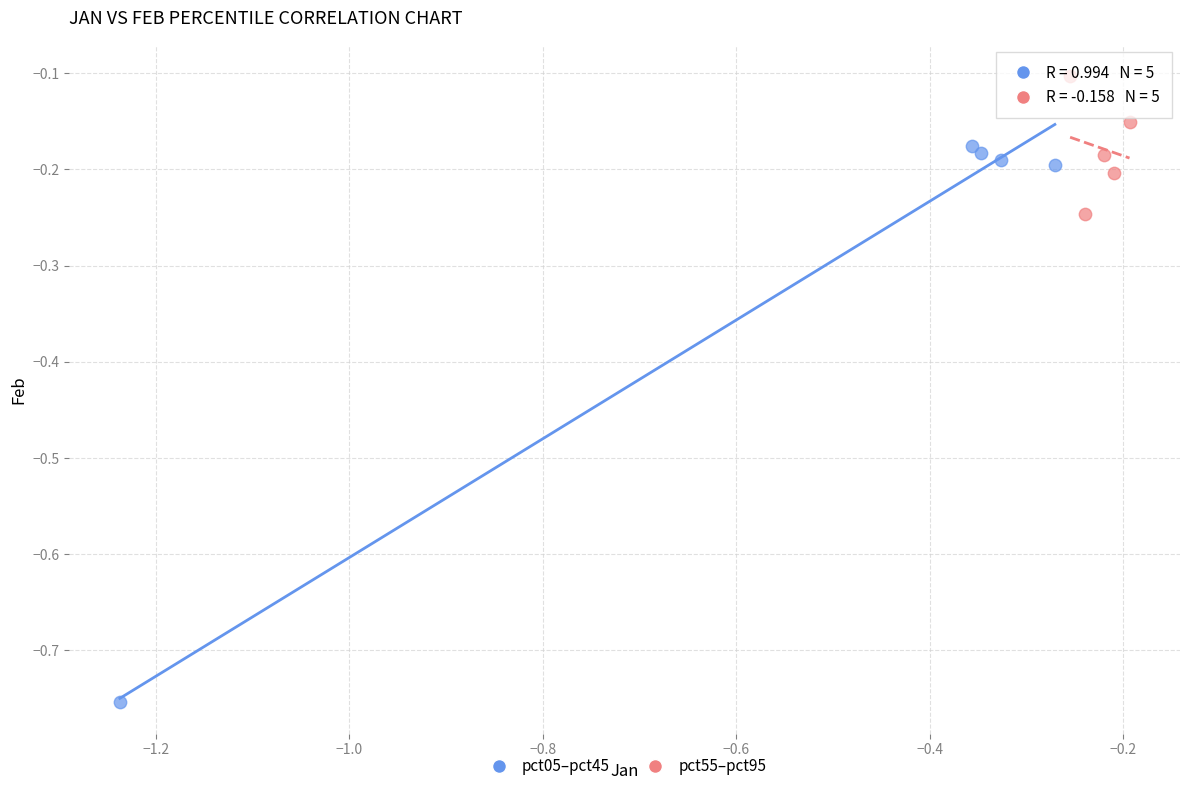

Which series contains the highest Y value?

pct55–pct95